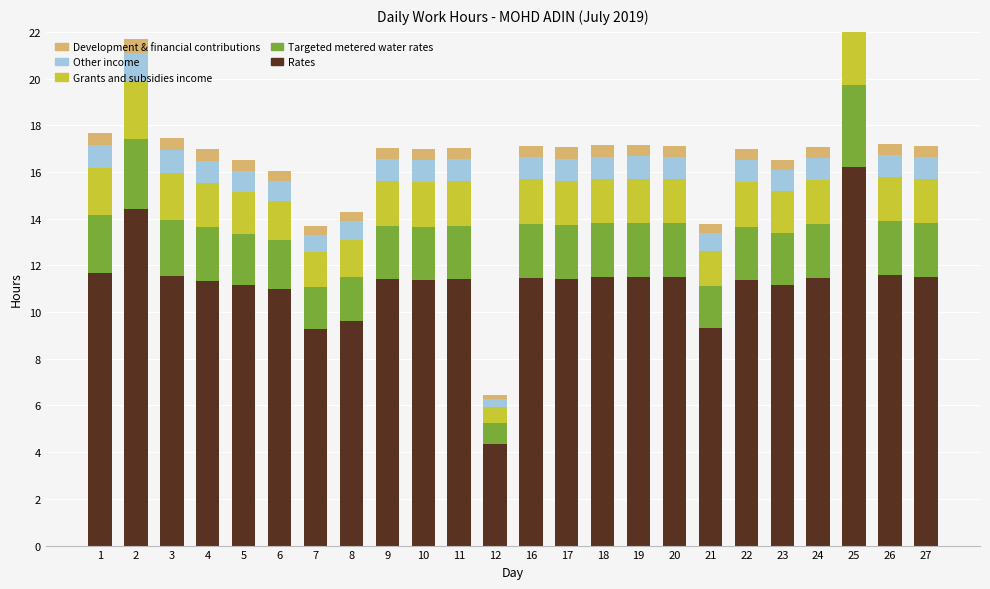

How many values in the Targeted metered water rates series are below 2?

4